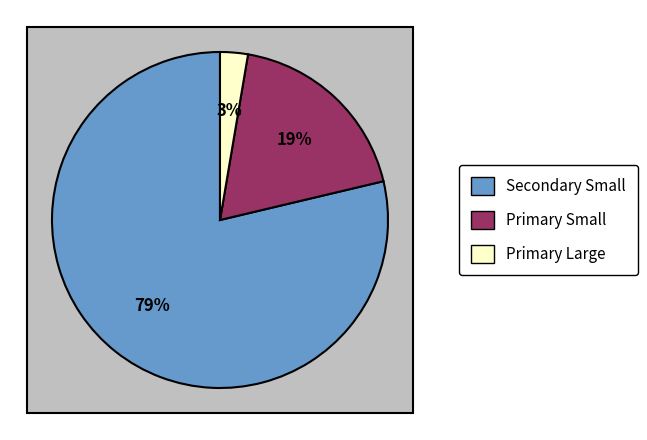

Between Primary Large Bill and Secondary Small Bill, which is larger?

Secondary Small Bill